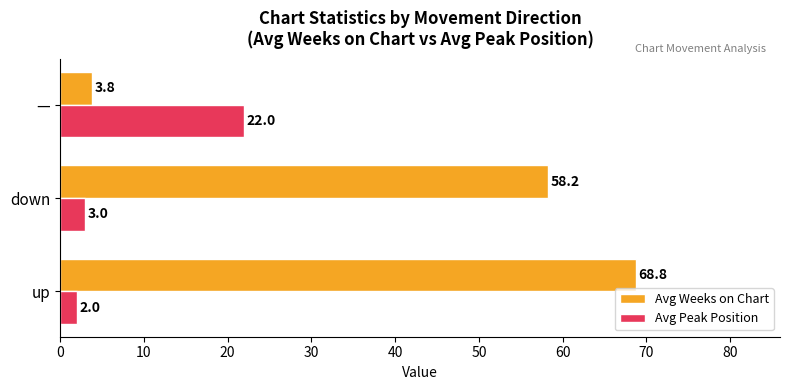

Which series has the widest spread of values?

Avg Weeks on Chart